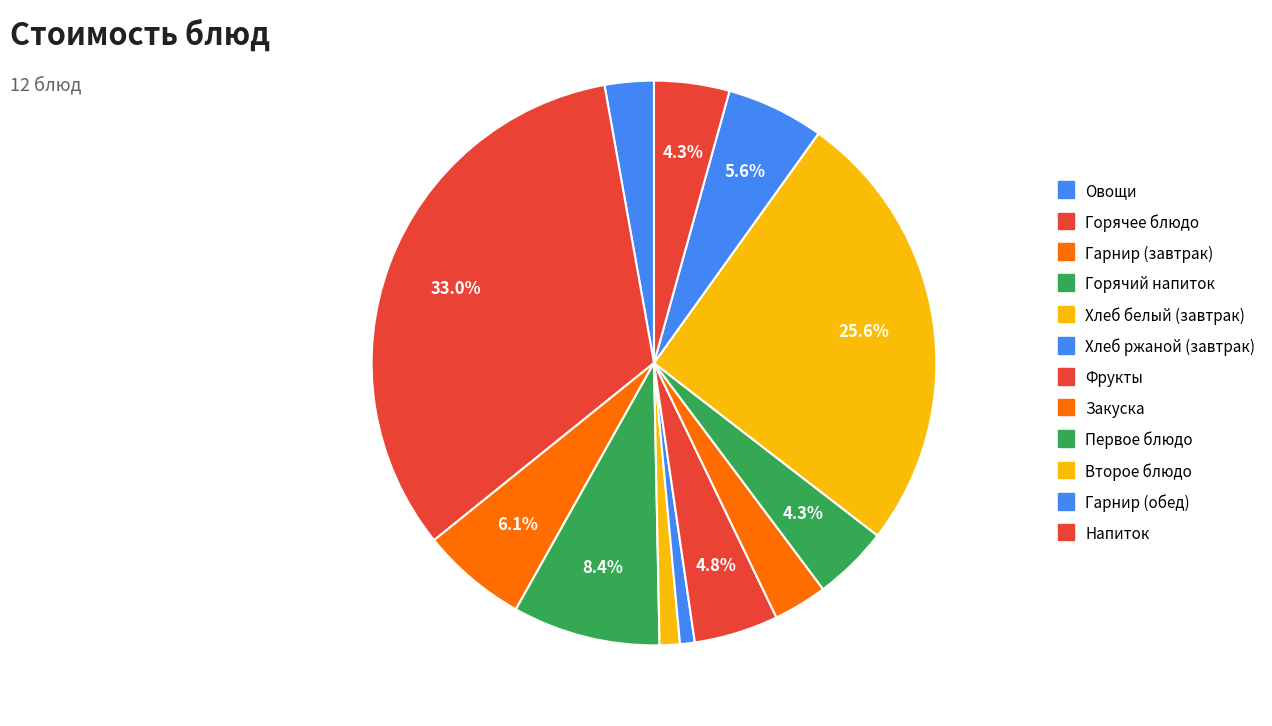

Is it true that Хлеб ржаной (завтрак) is 15% of the pie?

False